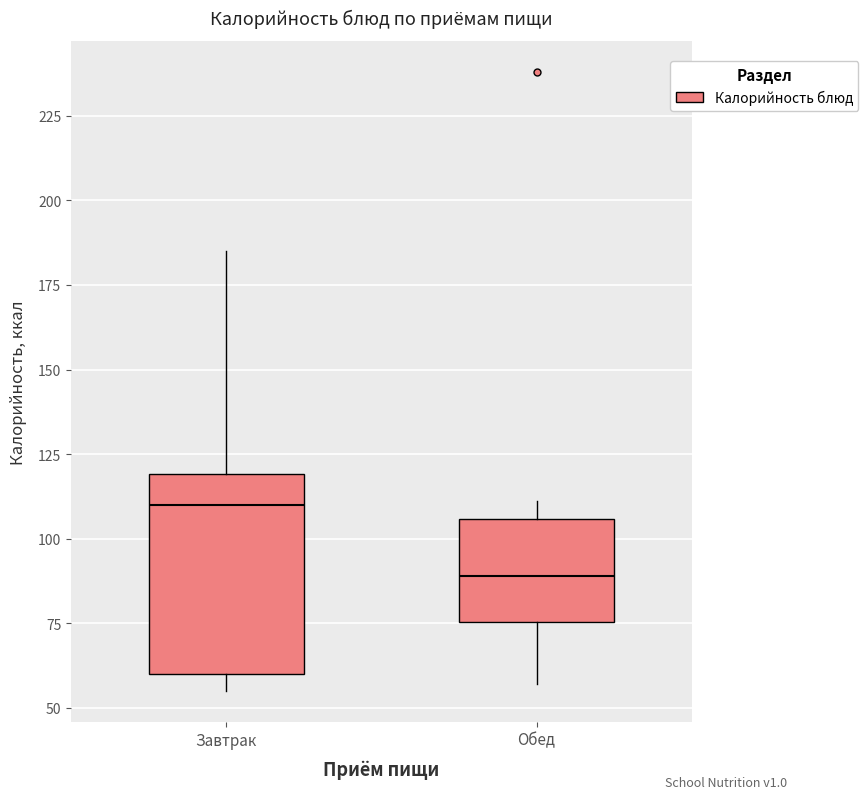

Comparing the boxes themselves (not the whiskers), which one is the tallest?

Завтрак